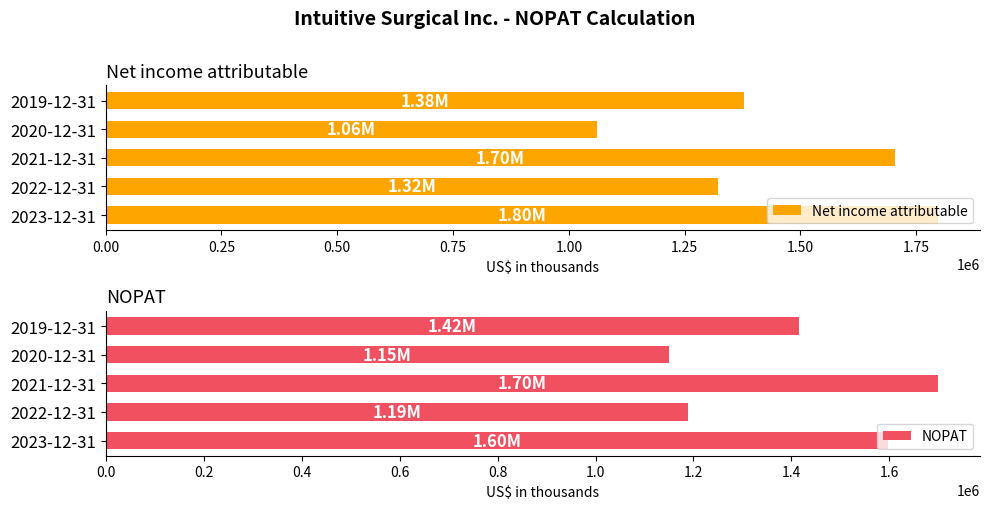

Reading left to right, list all the values displayed in this chart.

Net income attributable: 0.00=1798000	0.25=1322300	0.50=1704600	0.75=1060600	1.00=1379300
NOPAT: 0.00=1596933	0.25=1187823	0.50=1700018	0.75=1149207	1.00=1415357